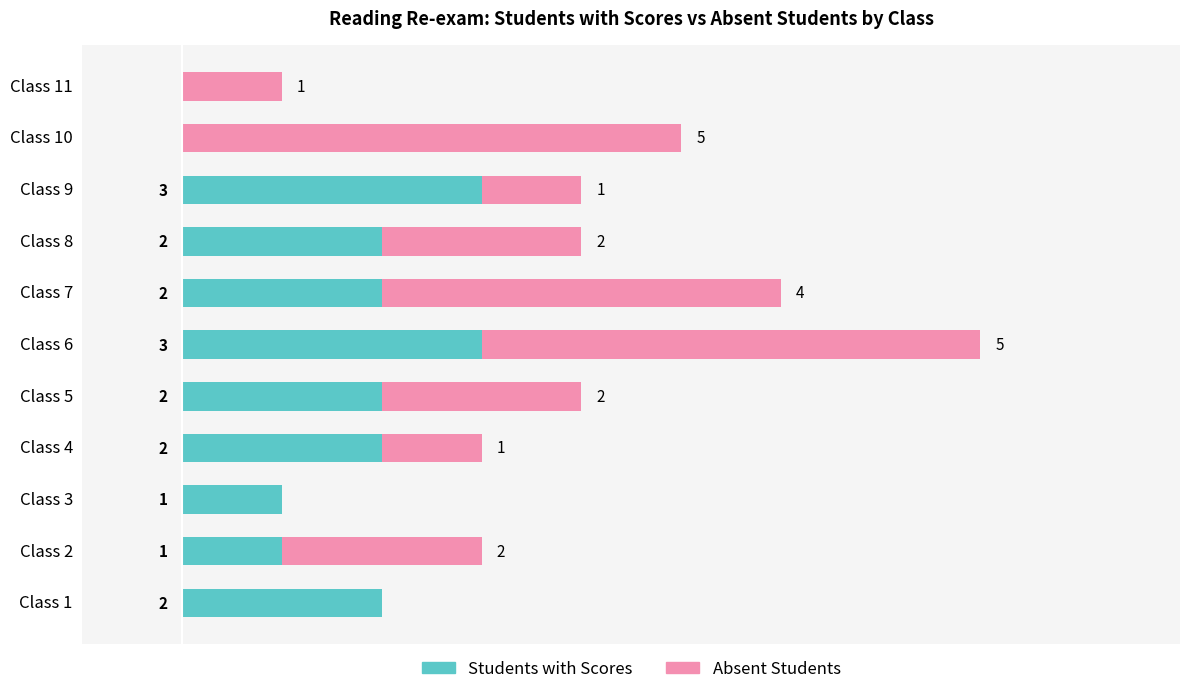

At which category is the sum across all series the highest?

Class 6